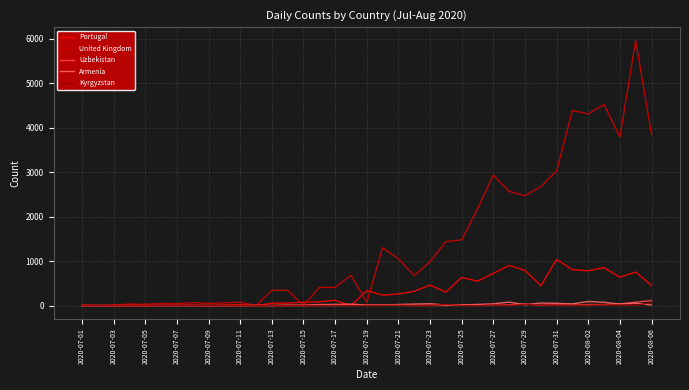

What is the difference between the maximum and minimum values in the United Kingdom series?

5959